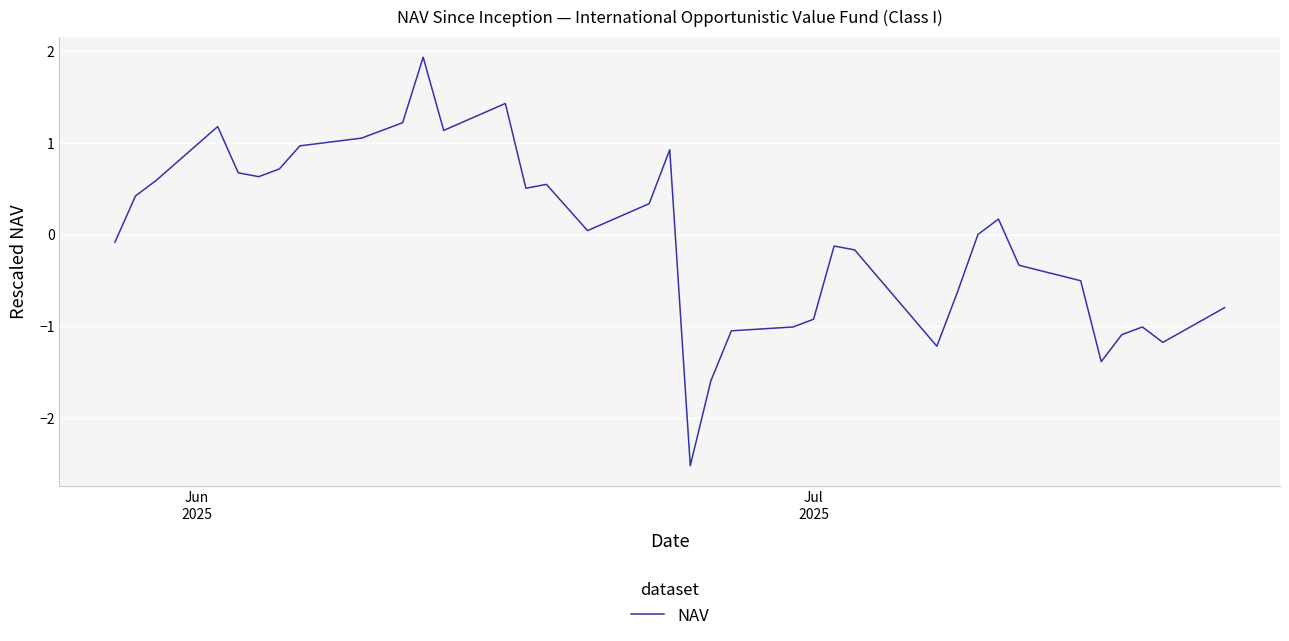

What is the minimum value shown in the chart?

-2.5